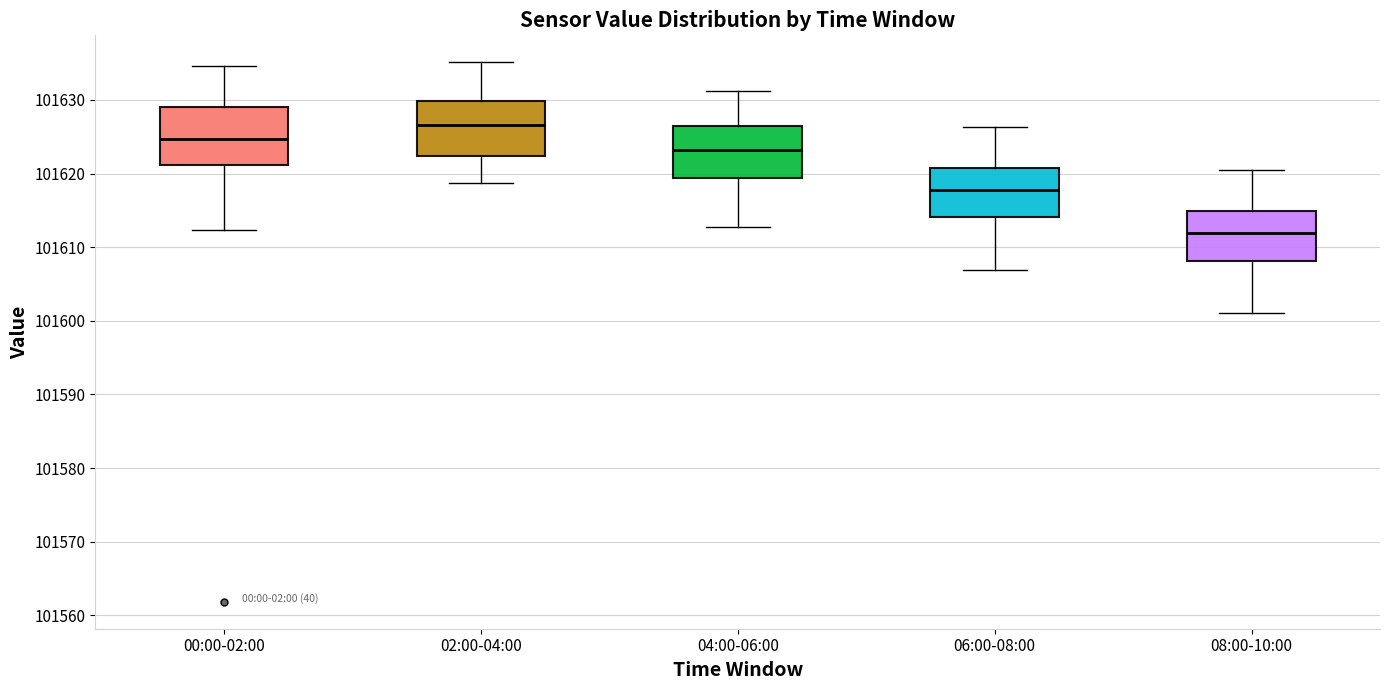

Which box's median line is the lowest?

08:00-10:00